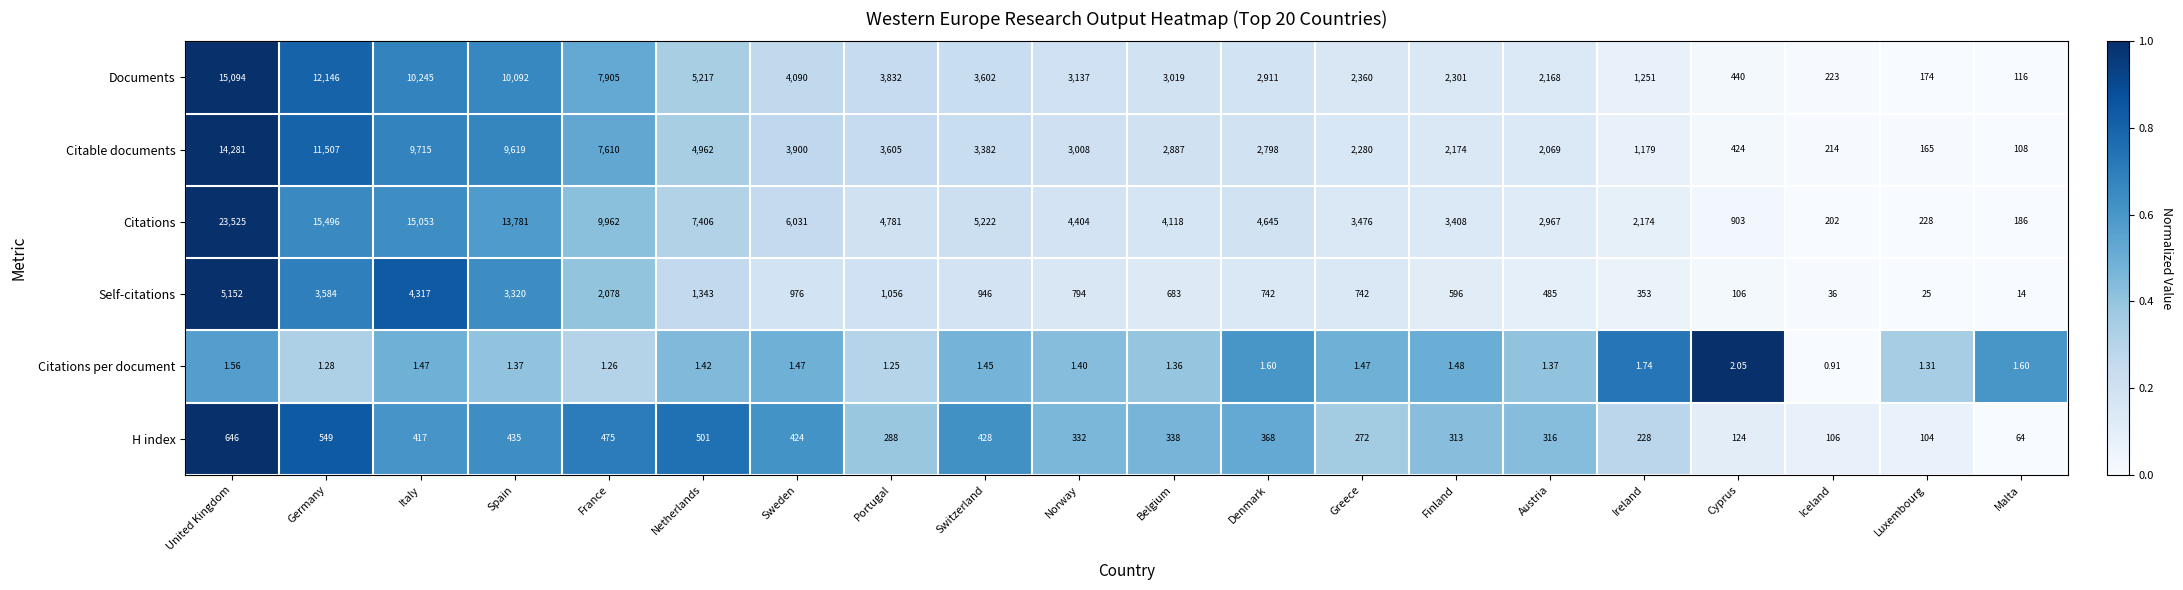

Rank the series by their maximum value, from highest to lowest.

Citations, Documents, Citable documents, Self-citations, H index, Citations per document